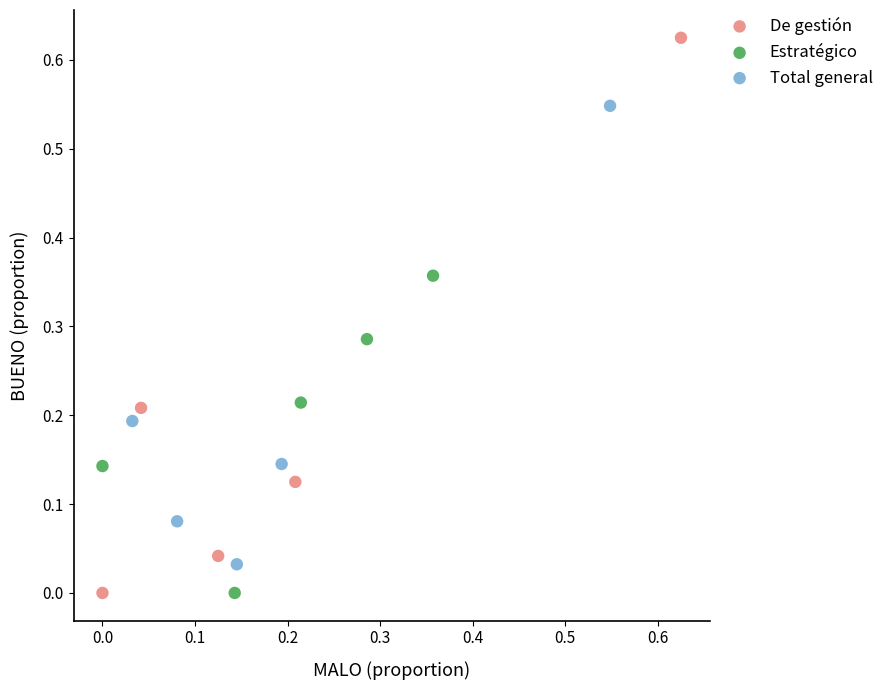

Which series has the widest spread of Y values?

De gestión